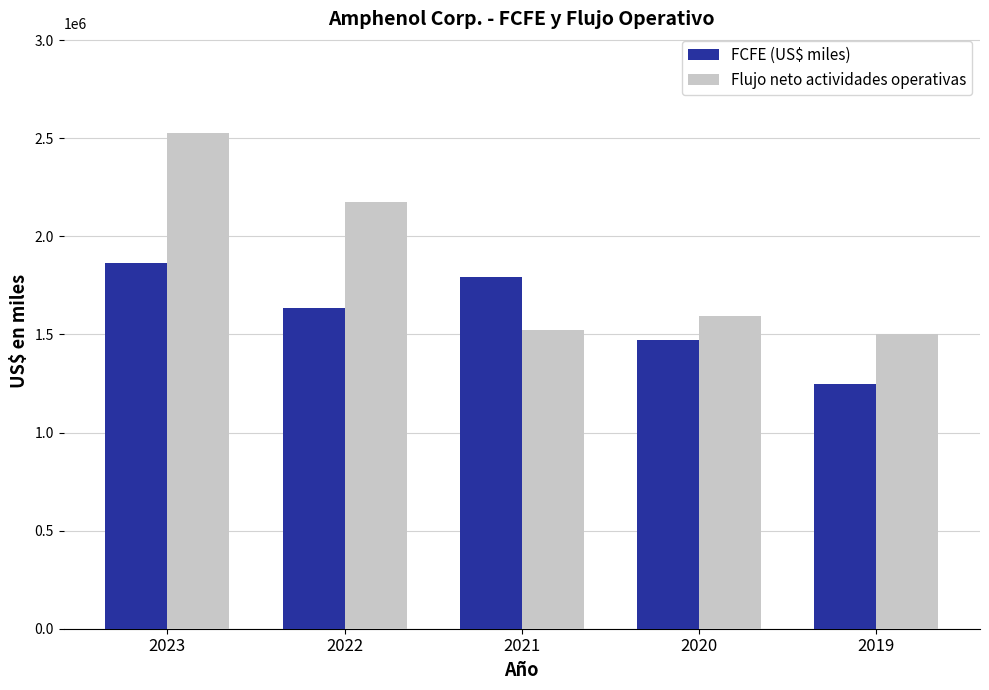

What is the sum of the Flujo neto actividades operativas values at 2019 and 2021?

3026200